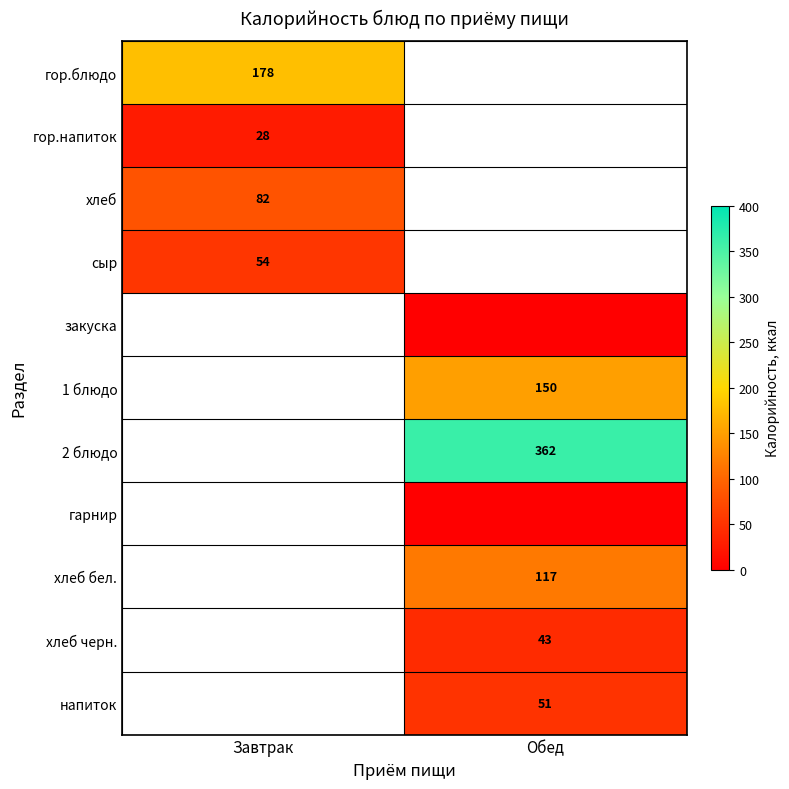

How many data points does each series have?

2